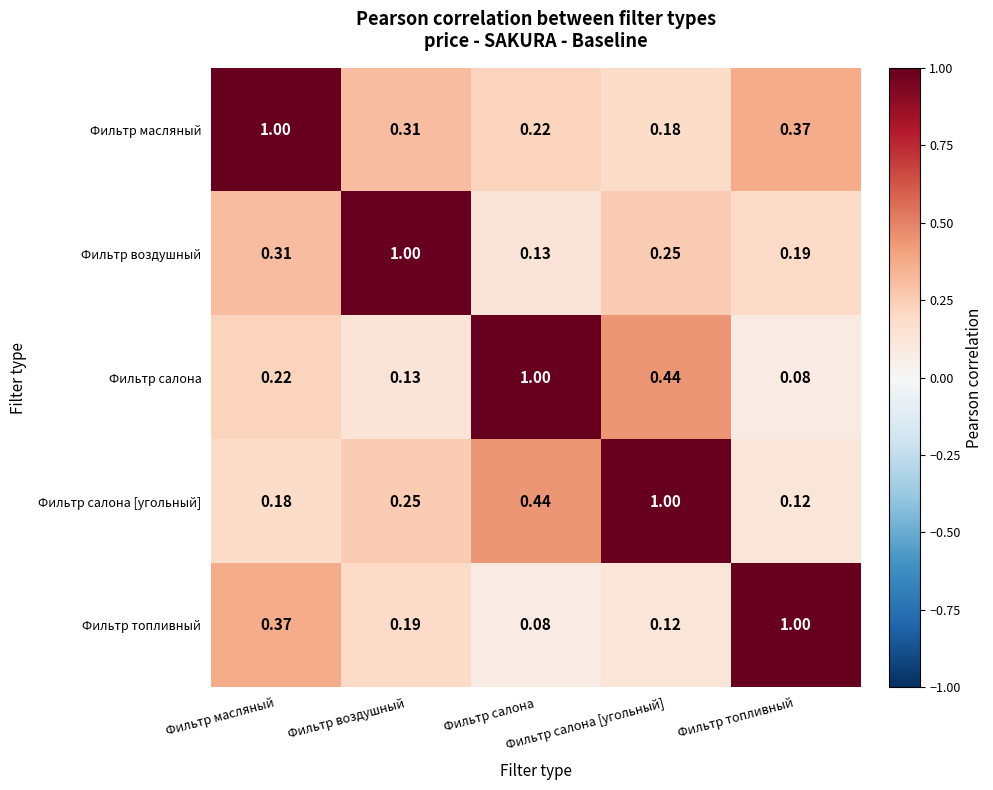

Rank the series at Фильтр масляный from lowest to highest value.

Фильтр салона [угольный], Фильтр салона, Фильтр воздушный, Фильтр топливный, Фильтр масляный